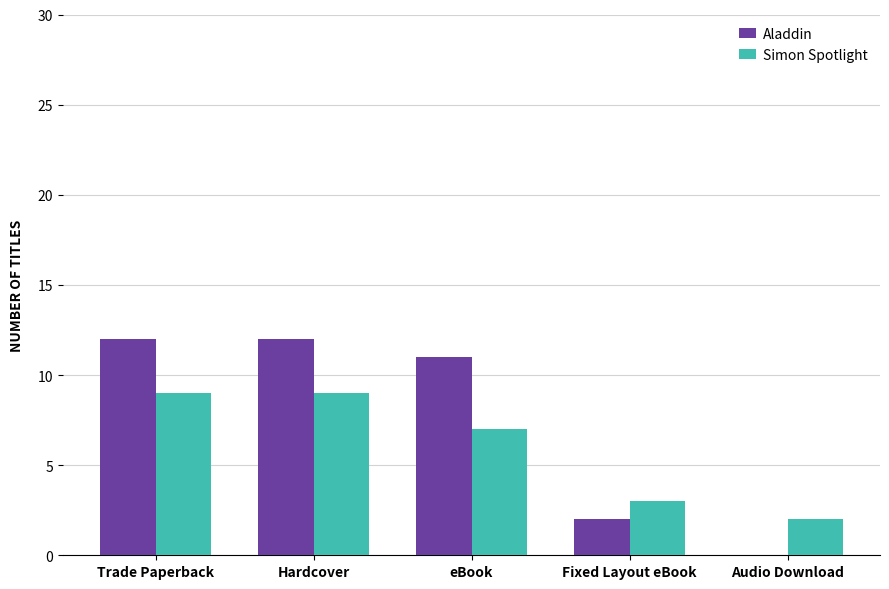

Which series has the widest spread of values?

Aladdin